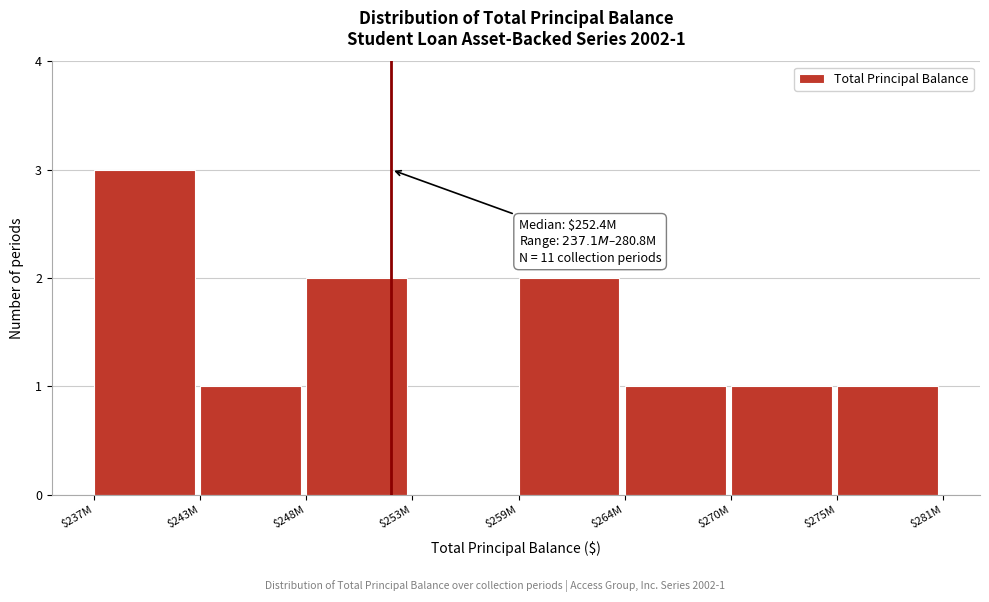

The value at $253M is 1. True or false?

False